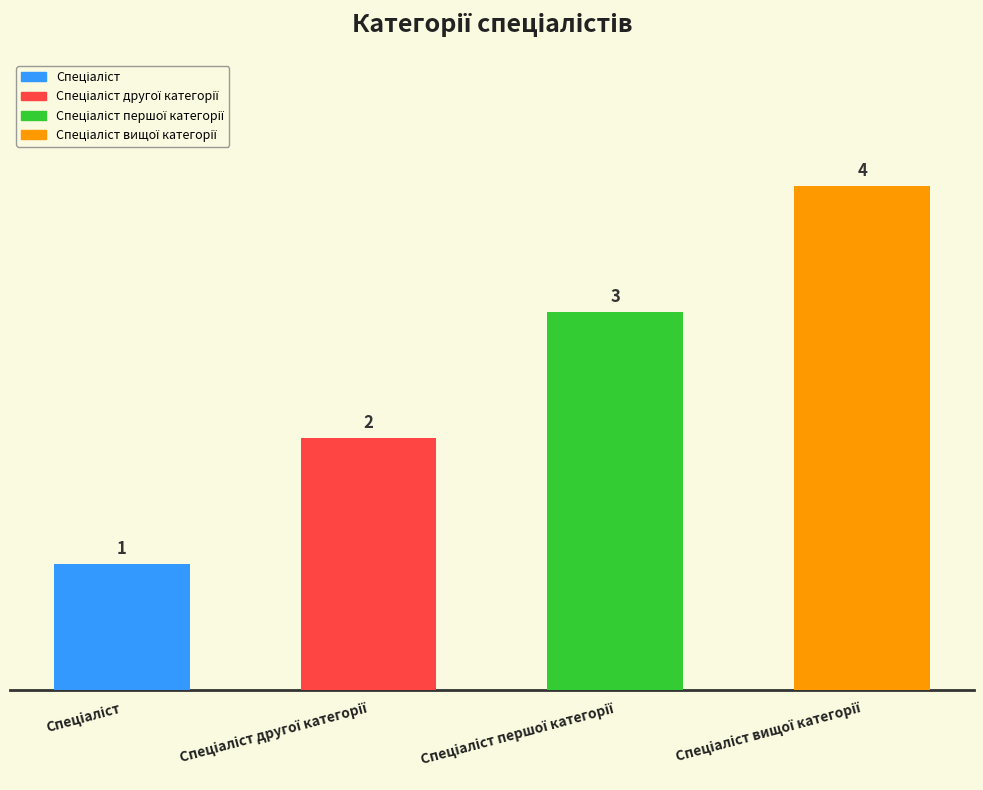

What is the label of the 4th bar from the left?

Спеціаліст вищої категорії